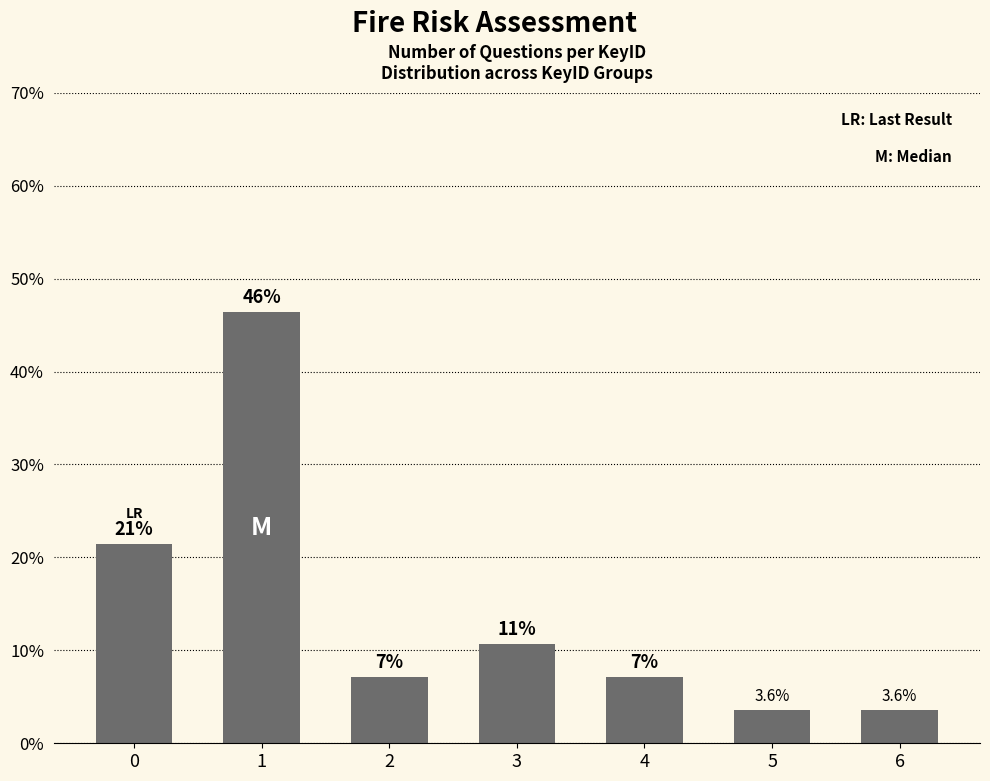

How many bars are there in total?

7